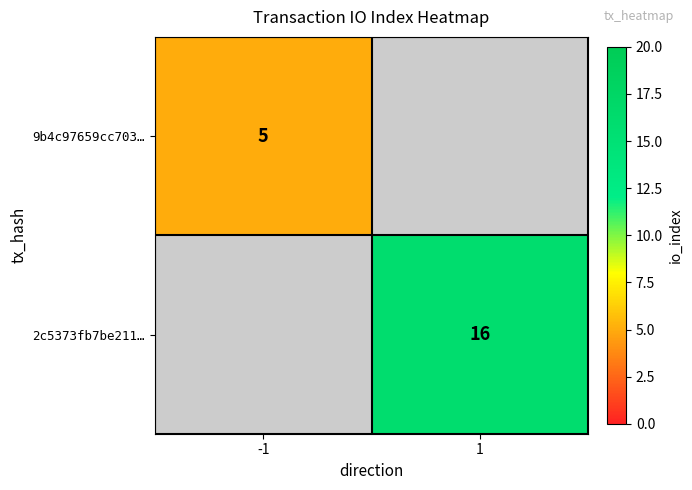

What is the greatest value displayed?

16.0